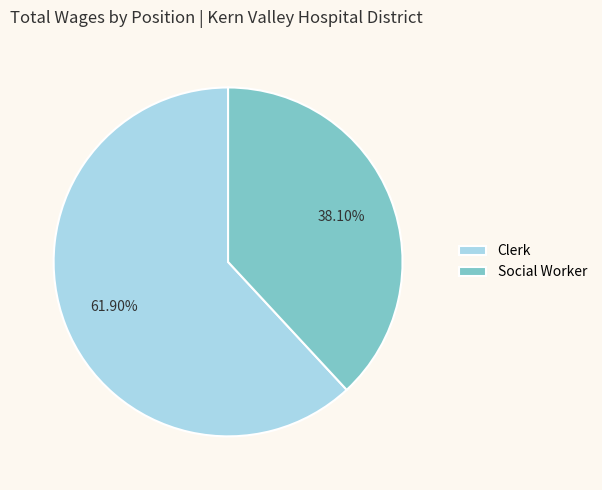

What percentage is the Social Worker slice, to the nearest percent?

38%